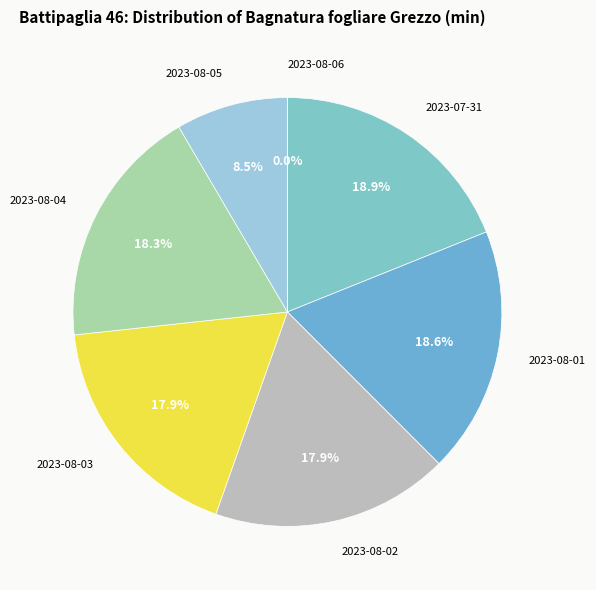

How many segments does this pie chart have?

7